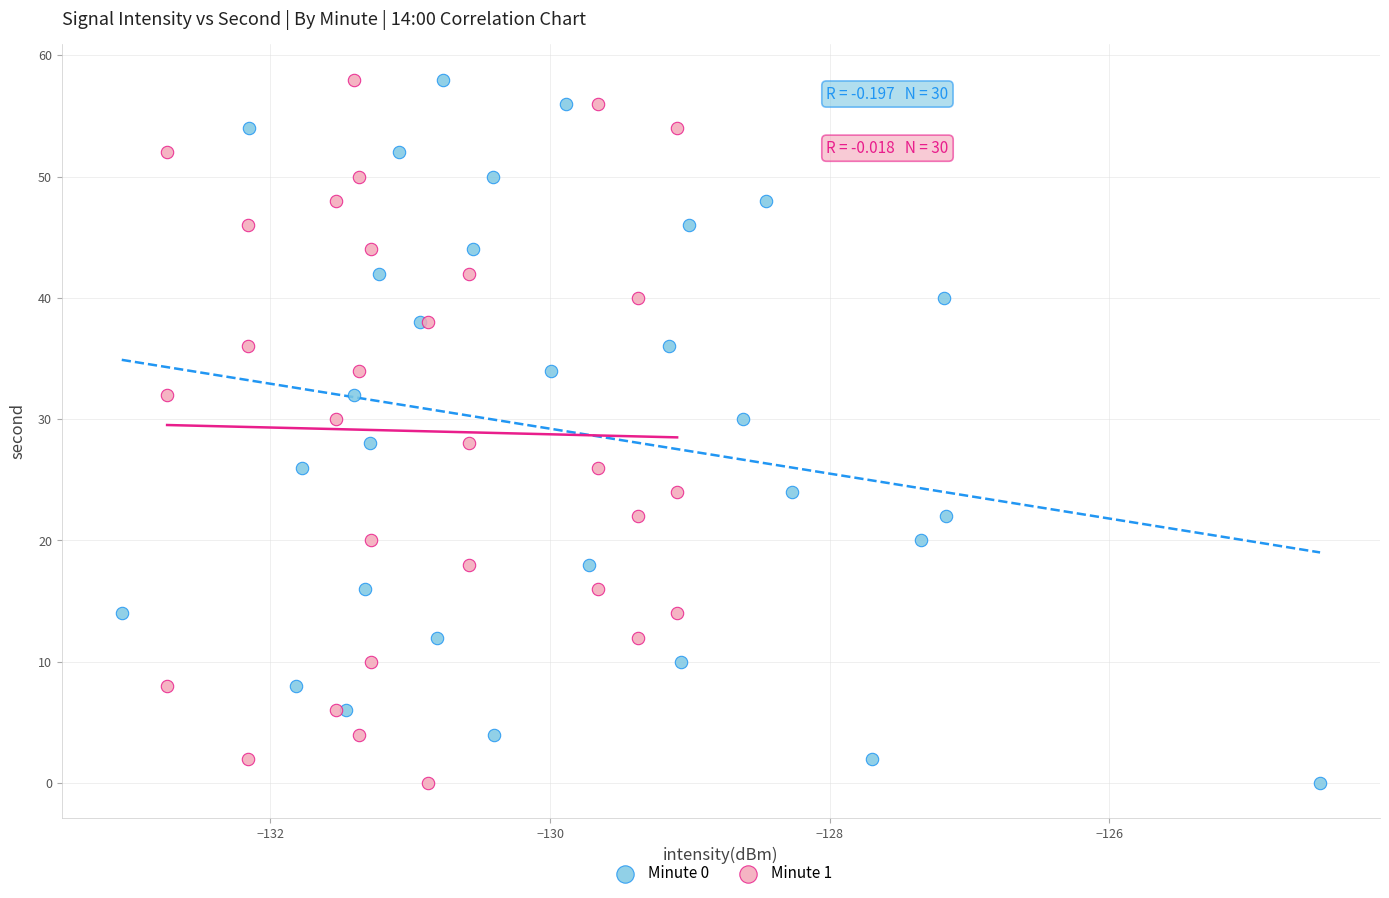

What are all the series names shown in the legend?

Minute 0, Minute 1